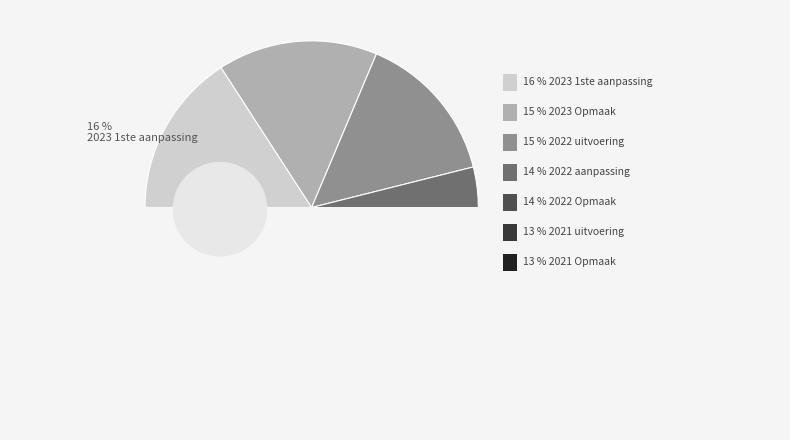

Is 2022 Opmaak the majority of the pie?

No